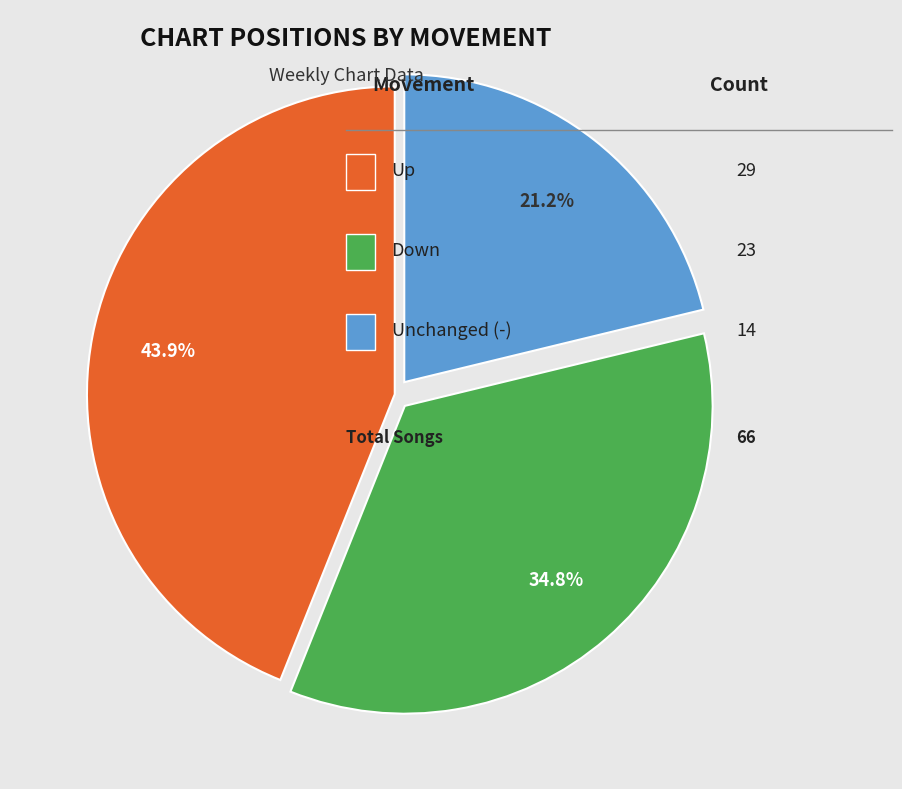

Is there a majority slice in this chart?

No